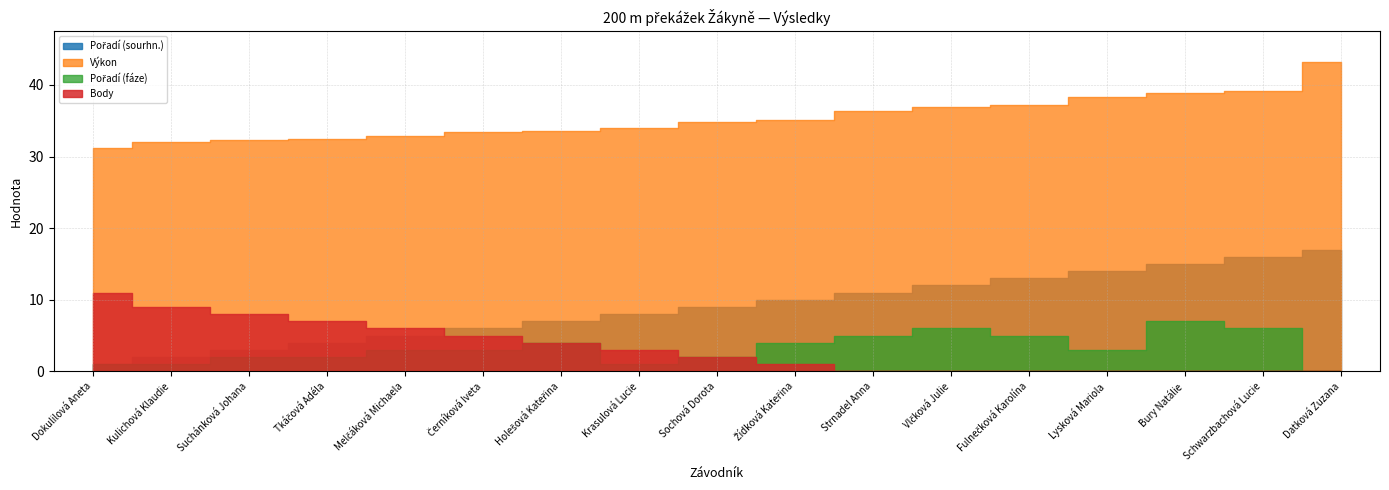

What is the label of the 5th point from the right?

Fulnečková Karolína